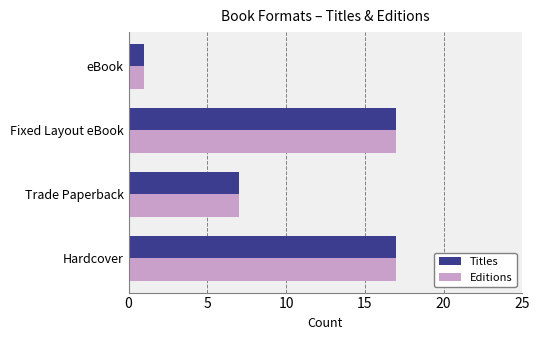

The value of Titles at eBook is 1. True or false?

True